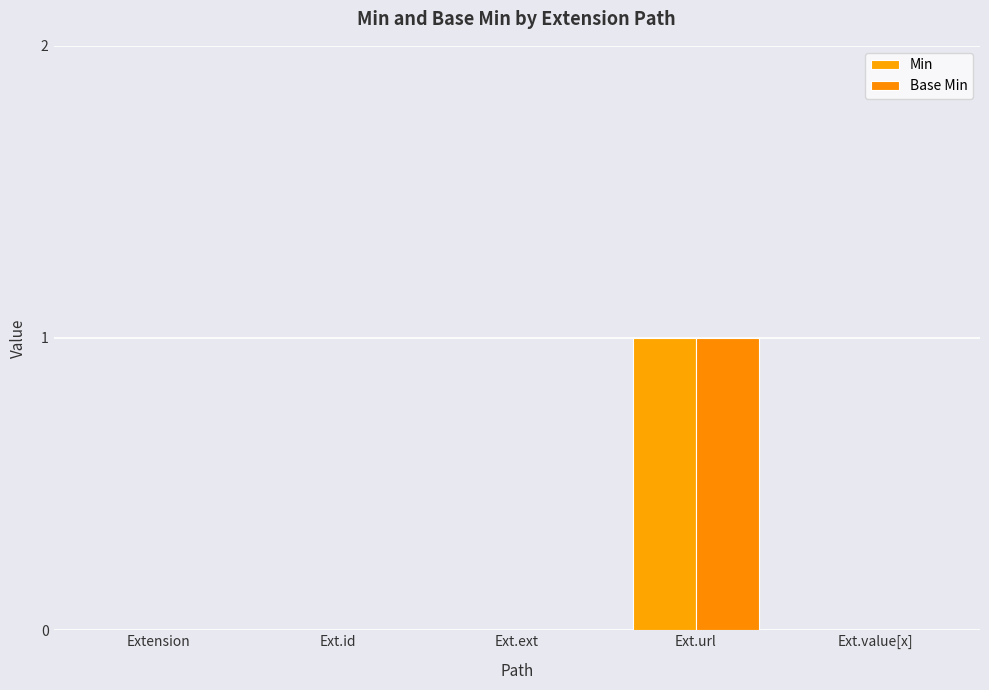

How many distinct data groups are displayed?

2